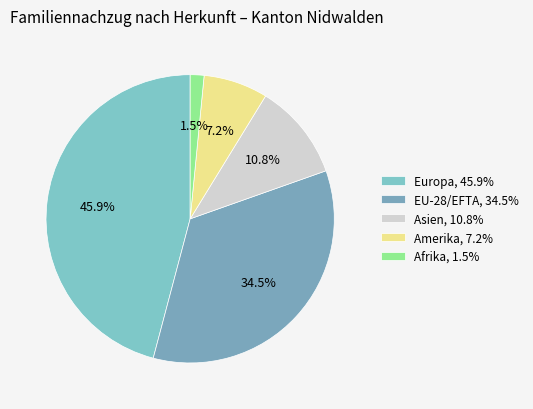

How many slices are in this pie chart?

5